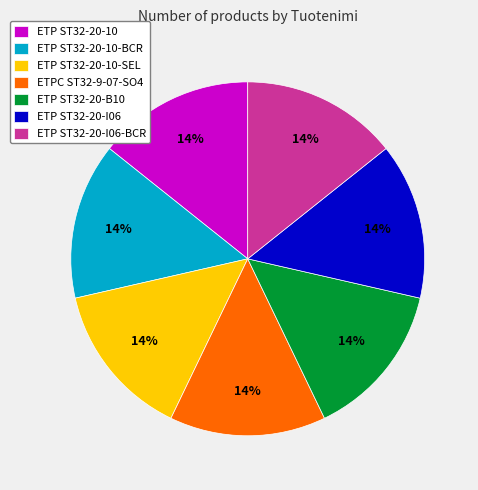

The ETP ST32-20-10 slice represents 14% of the pie. True or false?

True